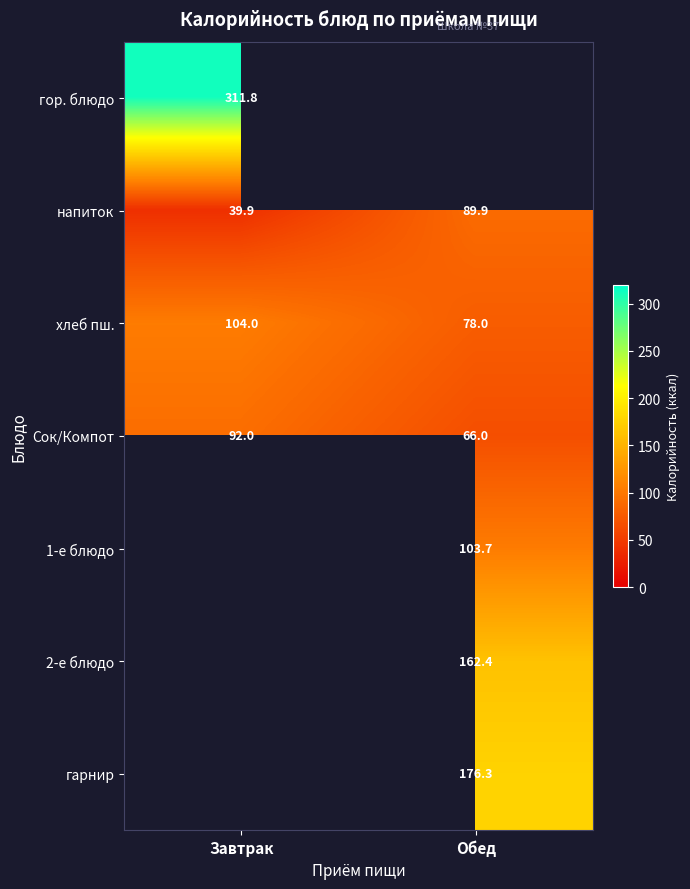

At how many categories does at least one series exceed 288?

1